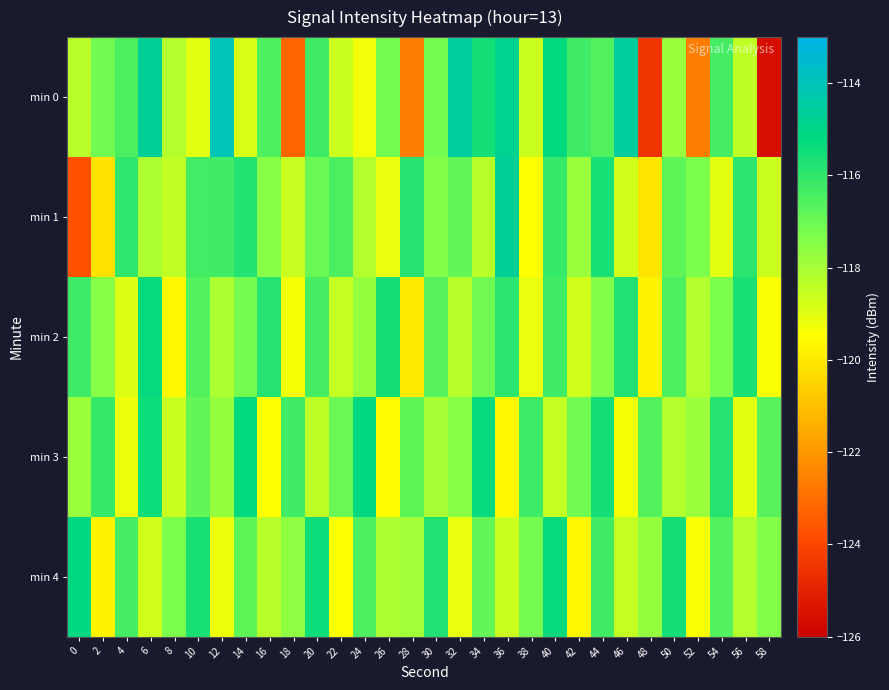

At which category is the sum across all series the highest?

44